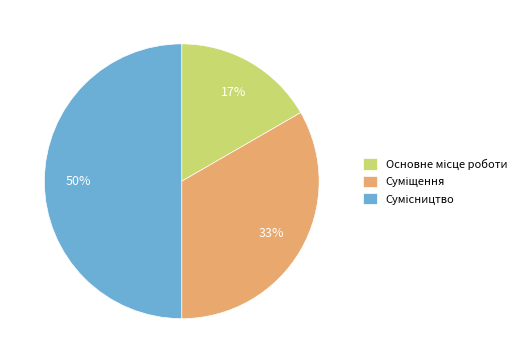

To the nearest percent, what is the difference between the largest and smallest slice percentages?

33%